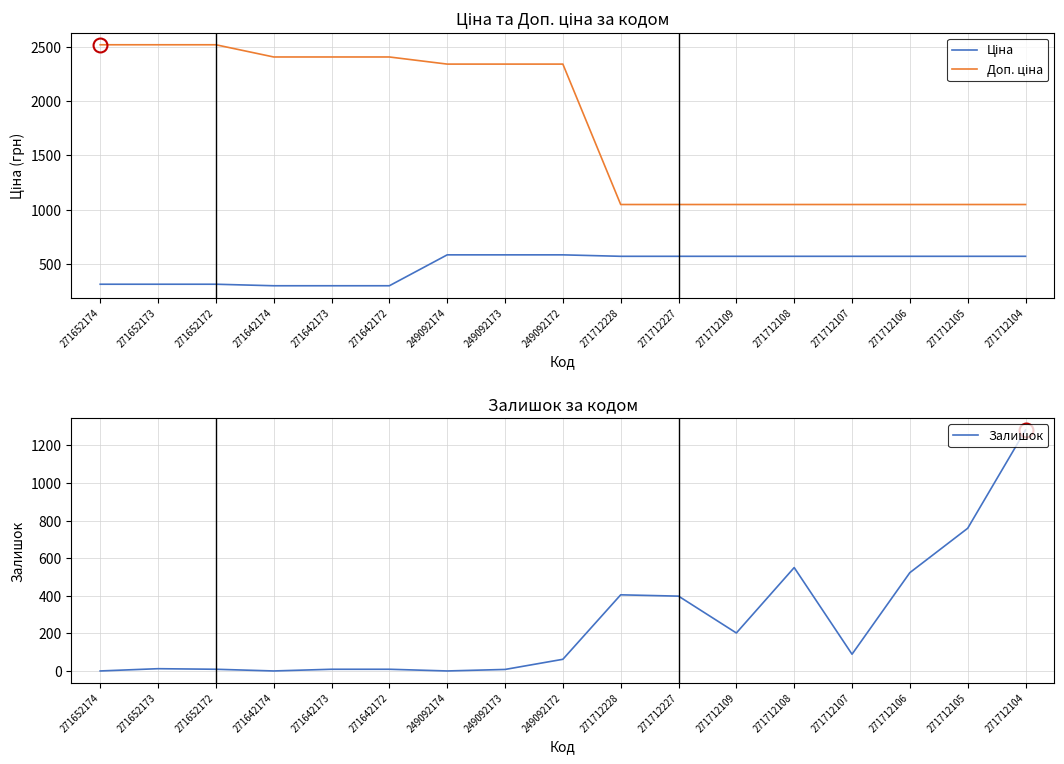

What is the highest value of the Ціна series?

584.9